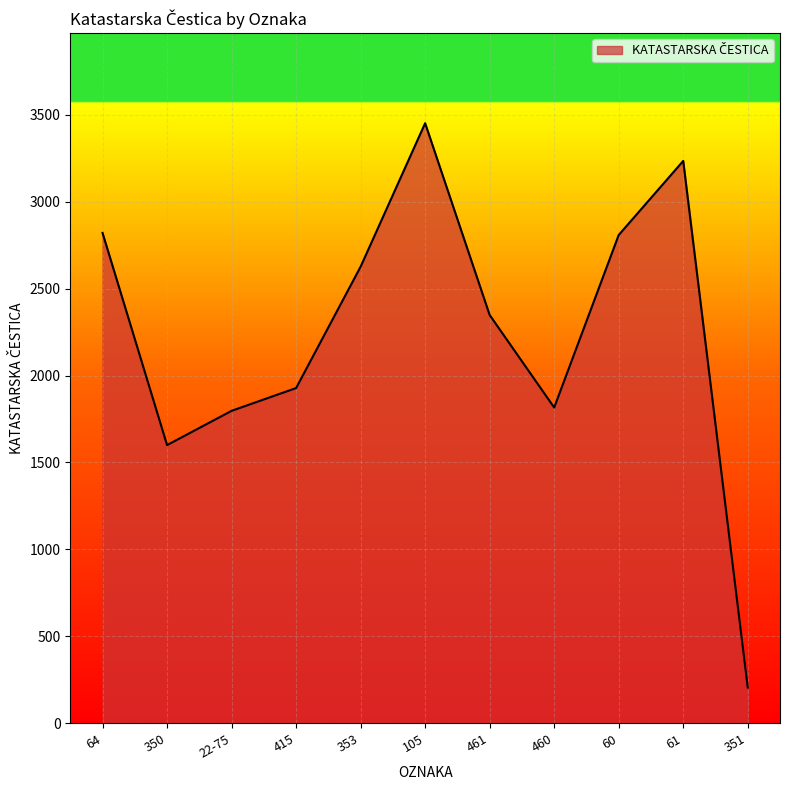

Read the value at 461.

2348